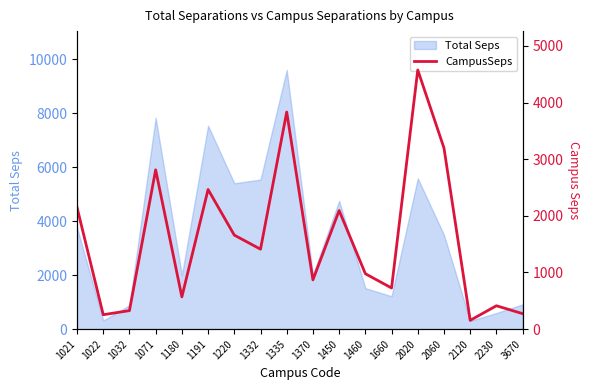

List the labels in order of value, smallest first.

2120, 1022, 3670, 1032, 2230, 1180, 1660, 1370, 1460, 1332, 1220, 1450, 1021, 1191, 1071, 2060, 1335, 2020